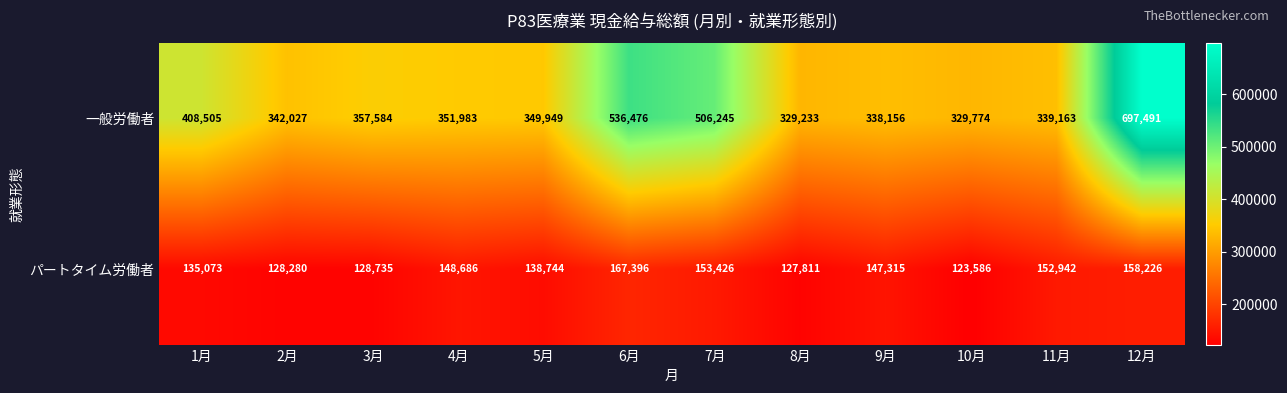

Which series has the largest total across all categories?

一般労働者